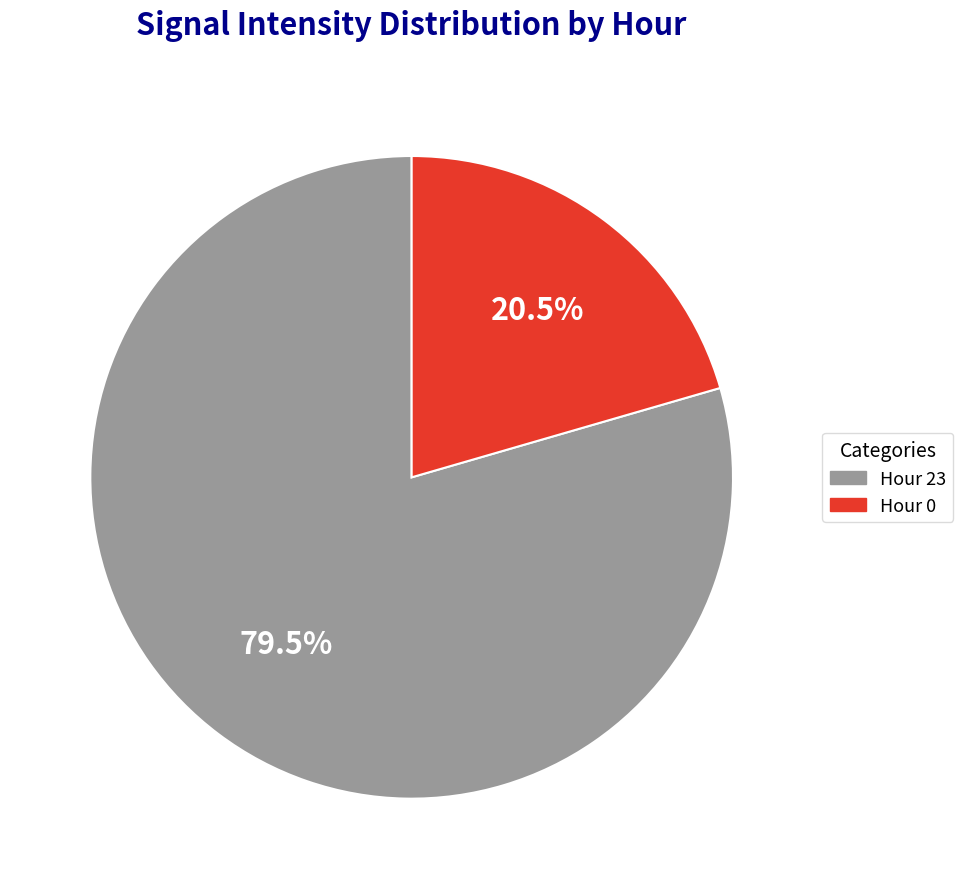

Rank the categories by value from lowest to highest.

Hour 0, Hour 23